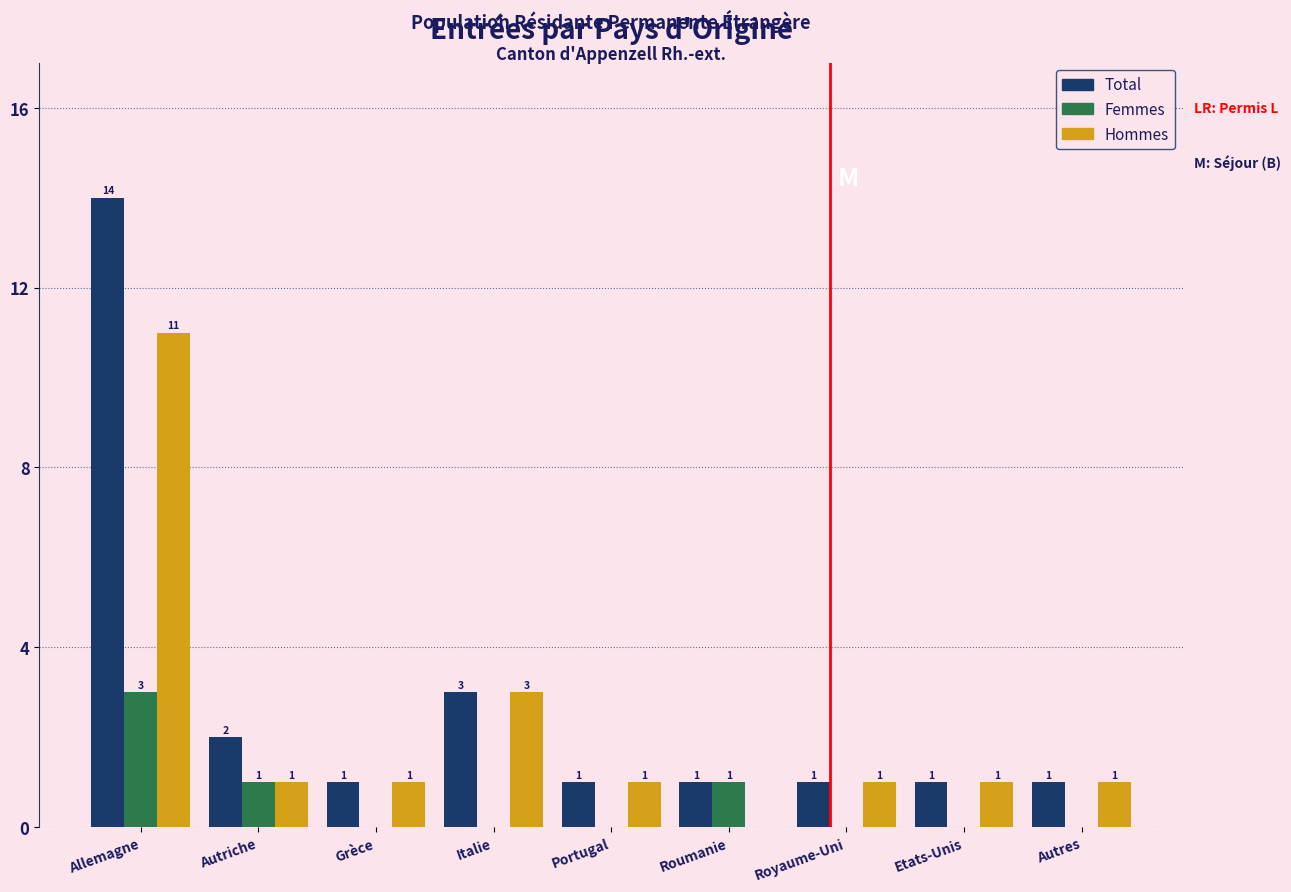

Reading left to right, what are all the values shown in this chart?

Total: Allemagne=14	Autriche=2	Grèce=1	Italie=3	Portugal=1	Roumanie=1	Royaume-Uni=1	Etats-Unis=1	Autres=1
Femmes: Allemagne=3	Autriche=1	Grèce=0	Italie=0	Portugal=0	Roumanie=1	Royaume-Uni=0	Etats-Unis=0	Autres=0
Hommes: Allemagne=11	Autriche=1	Grèce=1	Italie=3	Portugal=1	Roumanie=0	Royaume-Uni=1	Etats-Unis=1	Autres=1